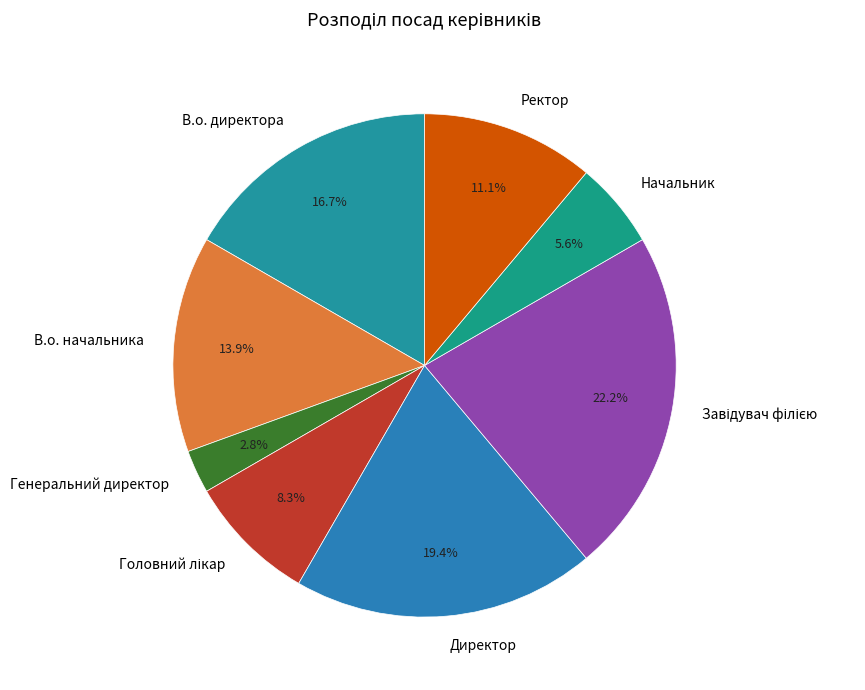

To the nearest percent, what is the average slice percentage?

12%